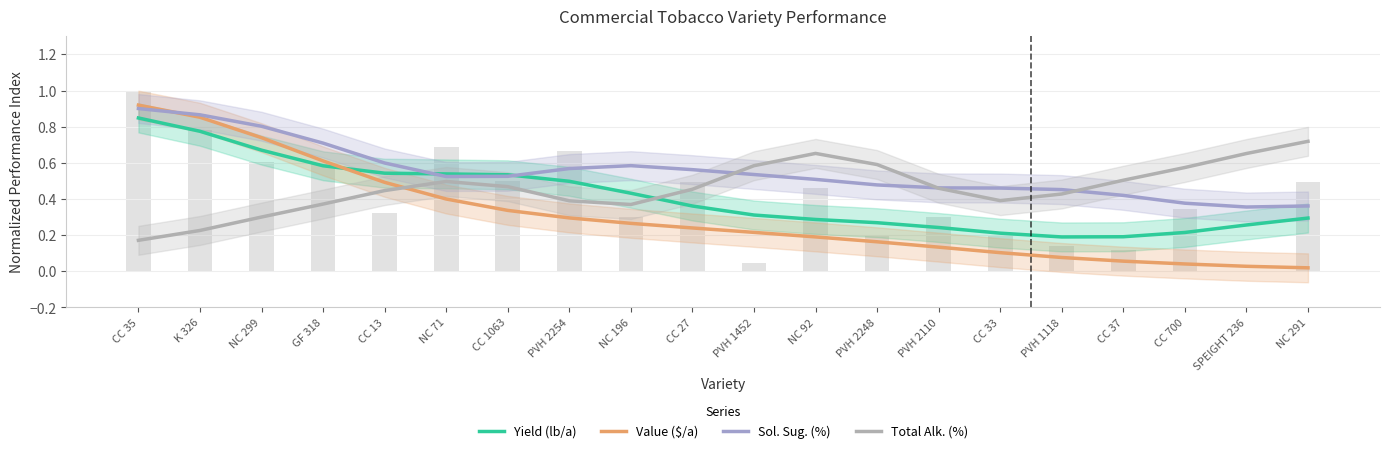

How many categories are shown in the chart?

20